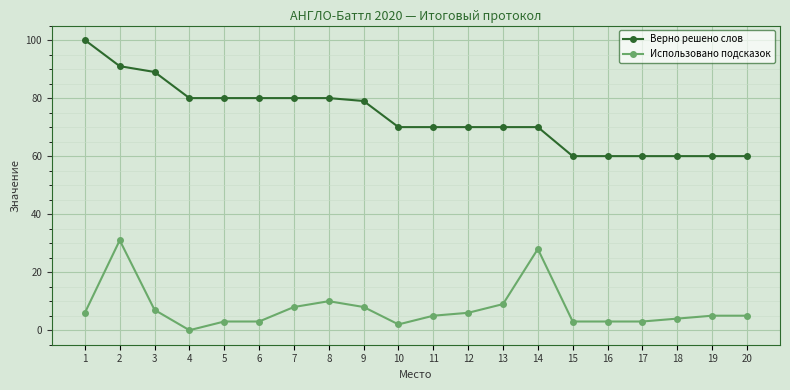

The value of Верно решено слов at 10 is 42. True or false?

False